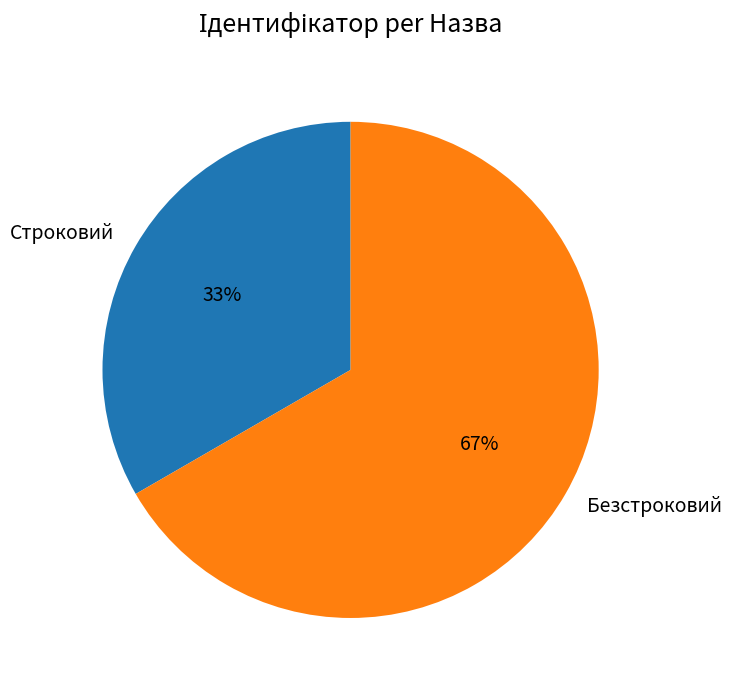

What is the ratio of the value at Строковий to the value at Безстроковий?

0.5